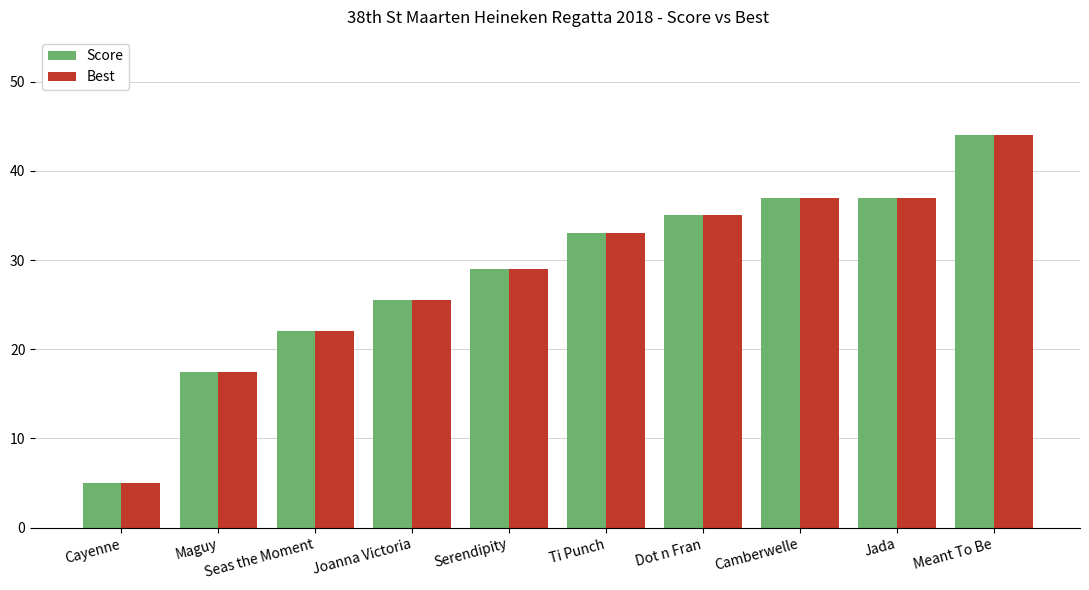

What value does the Best series have at Camberwelle?

37.0